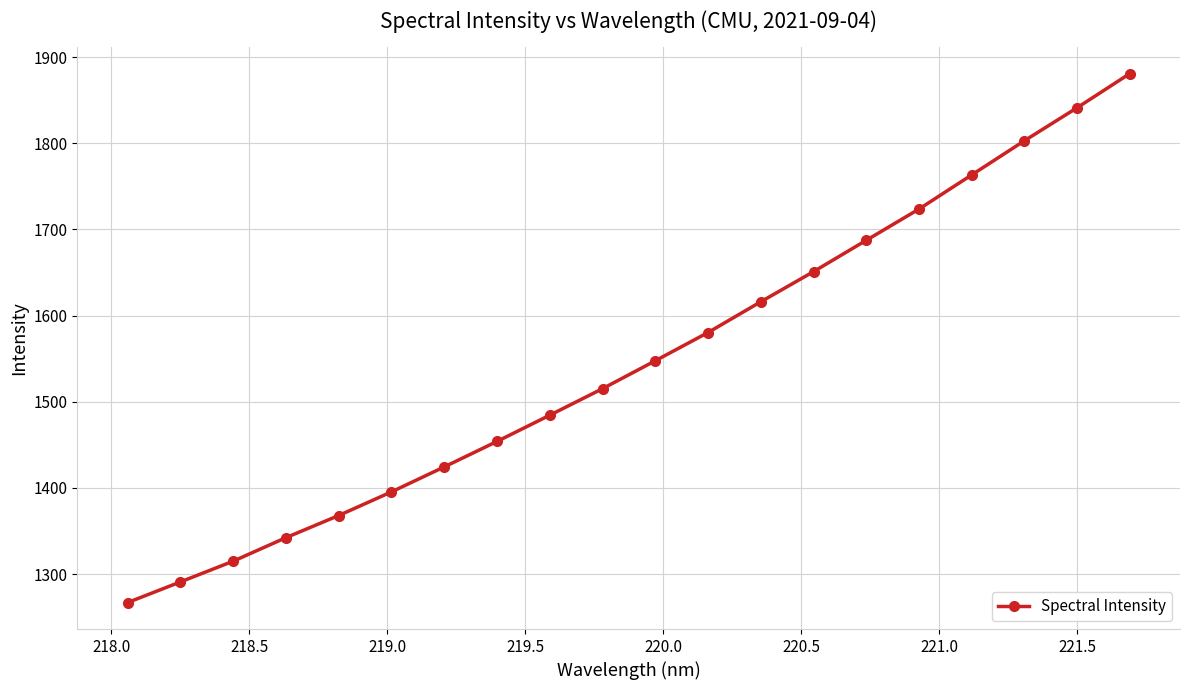

Reading right to left, list all the values displayed in this chart.

1881.0	1841.4	1803.0	1763.4	1723.7	1687.5	1651.1	1616.1	1580.4	1547.6	1515.2	1484.4	1454.0	1424.4	1395.4	1368.0	1342.3	1315.0	1290.9	1266.9